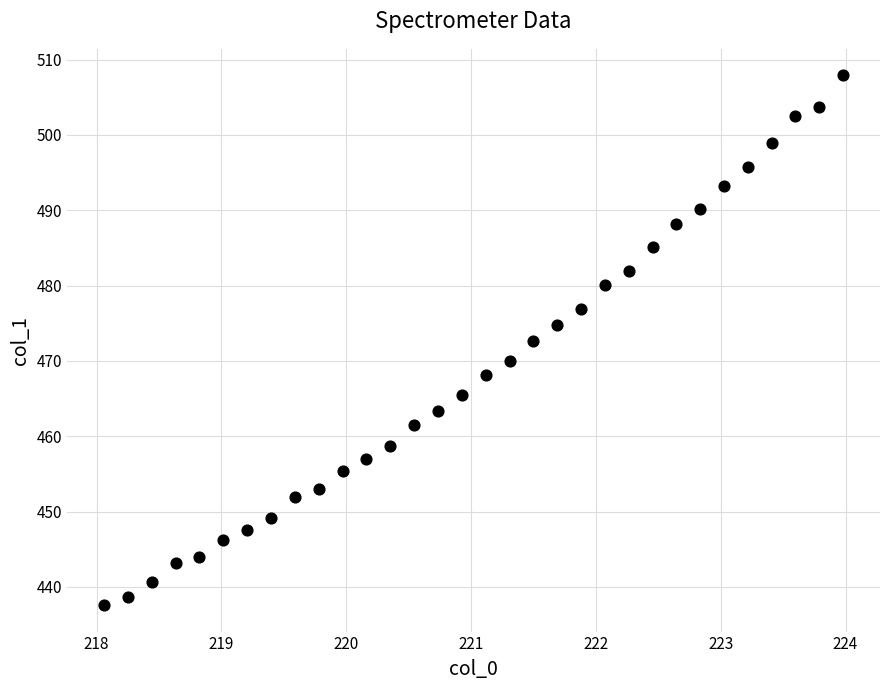

What is the range of Y values (max minus min)?

70.3